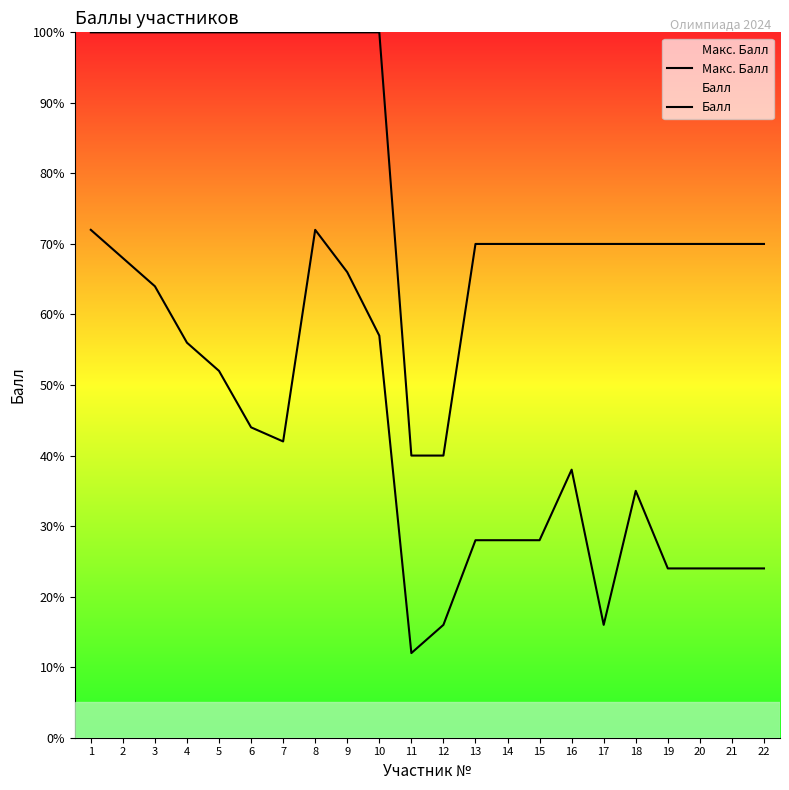

In Балл, how many points are lower than both neighbors (excluding endpoints)?

3